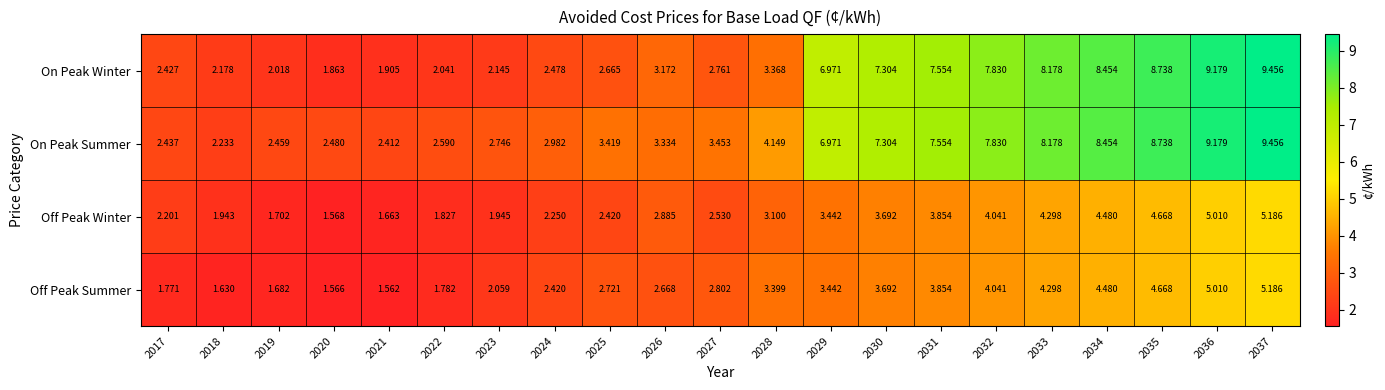

At how many categories does at least one series exceed 8?

5